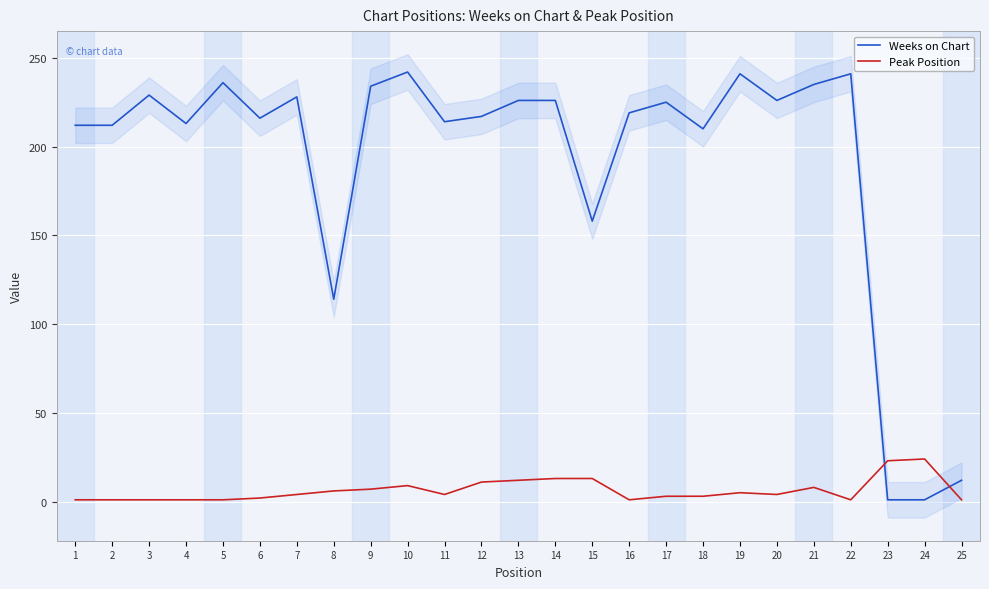

What is the difference between the maximum and second lowest values in the Peak Position series?

23